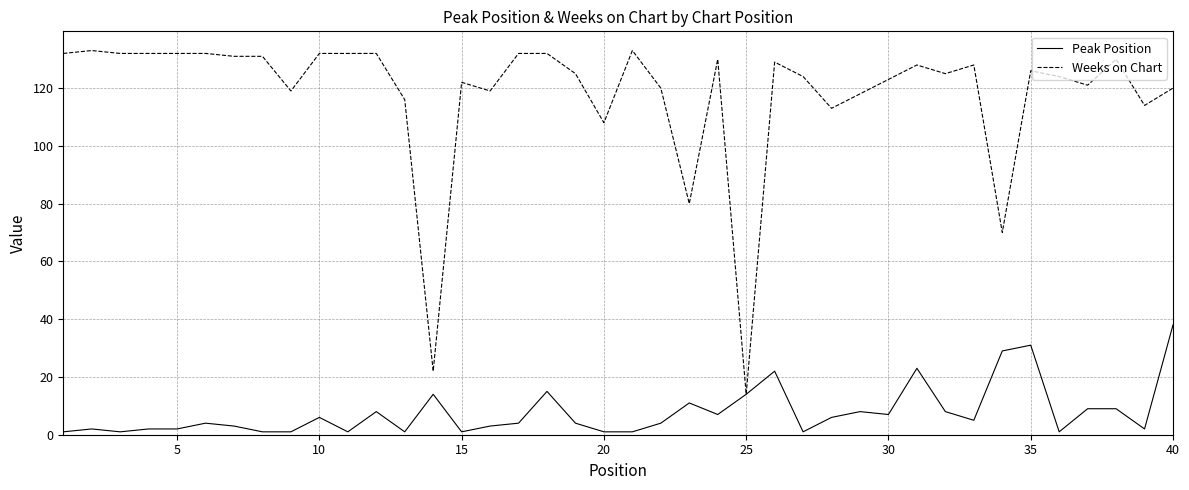

Rank the series by their average value, from lowest to highest.

Peak Position, Weeks on Chart